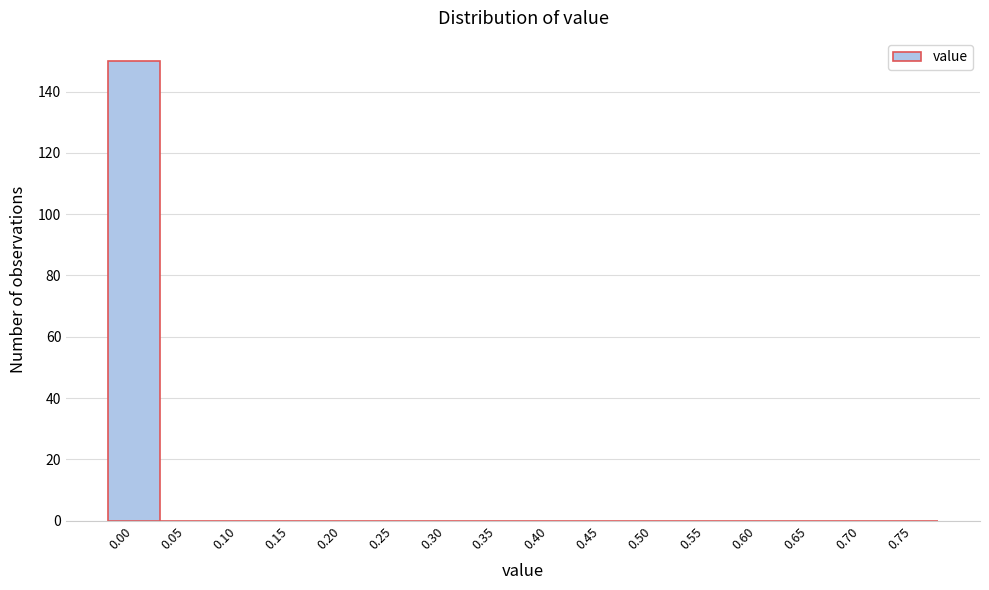

Reading left to right, transcribe all the data shown in this chart.

0.00=150	0.05=0	0.10=0	0.15=0	0.20=0	0.25=0	0.30=0	0.35=0	0.40=0	0.45=0	0.50=0	0.55=0	0.60=0	0.65=0	0.70=0	0.75=0